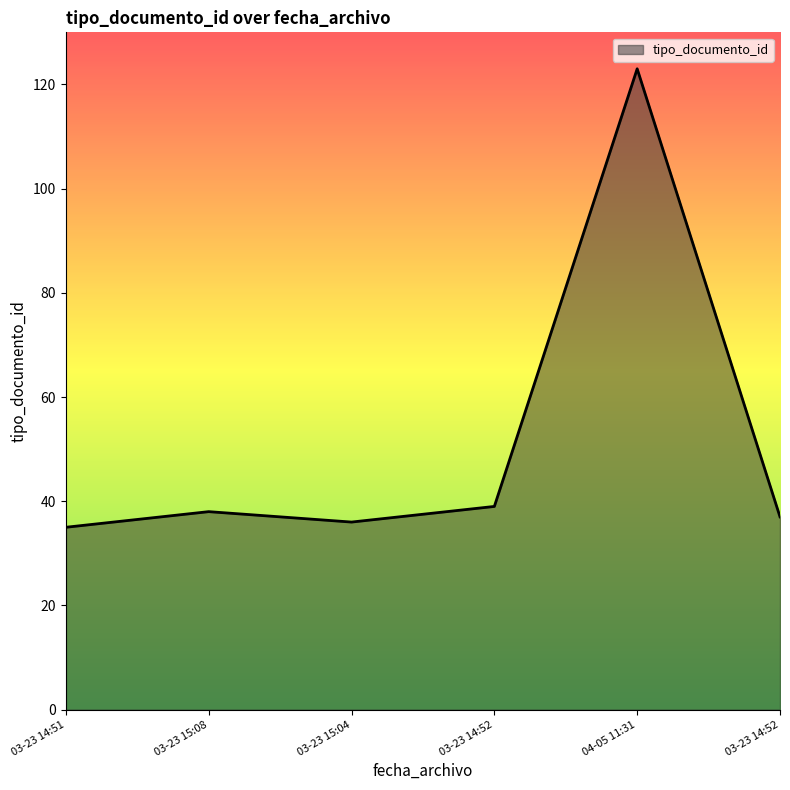

Is this an area chart (filled region under the line)?

Yes